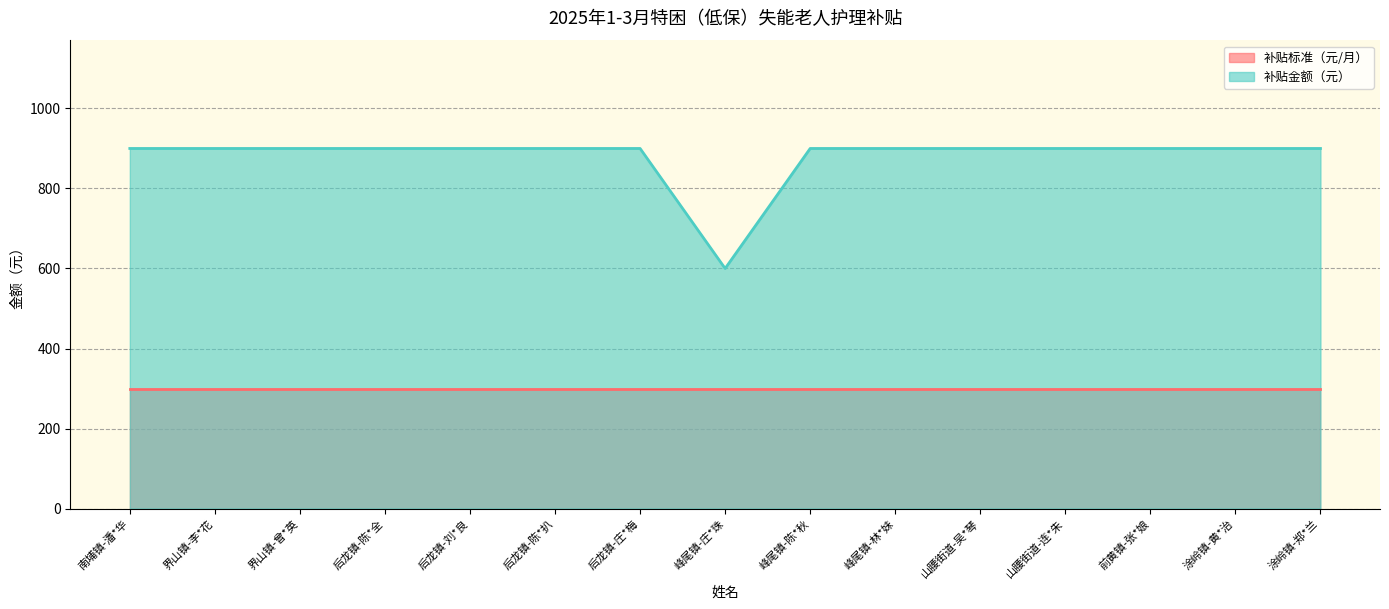

Reading left to right, transcribe all the data shown in this chart.

补贴标准（元/月）: 南埔镇-潘*华=300	界山镇-李*花=300	界山镇-曾*英=300	后龙镇-陈*全=300	后龙镇-刘*良=300	后龙镇-陈*扒=300	后龙镇-庄*梅=300	峰尾镇-庄*珠=300	峰尾镇-陈*秋=300	峰尾镇-林*妹=300	山腰街道-吴*琴=300	山腰街道-连*朱=300	前黄镇-张*娘=300	涂岭镇-黄*治=300	涂岭镇-郑*兰=300
补贴金额（元）: 南埔镇-潘*华=900	界山镇-李*花=900	界山镇-曾*英=900	后龙镇-陈*全=900	后龙镇-刘*良=900	后龙镇-陈*扒=900	后龙镇-庄*梅=900	峰尾镇-庄*珠=600	峰尾镇-陈*秋=900	峰尾镇-林*妹=900	山腰街道-吴*琴=900	山腰街道-连*朱=900	前黄镇-张*娘=900	涂岭镇-黄*治=900	涂岭镇-郑*兰=900